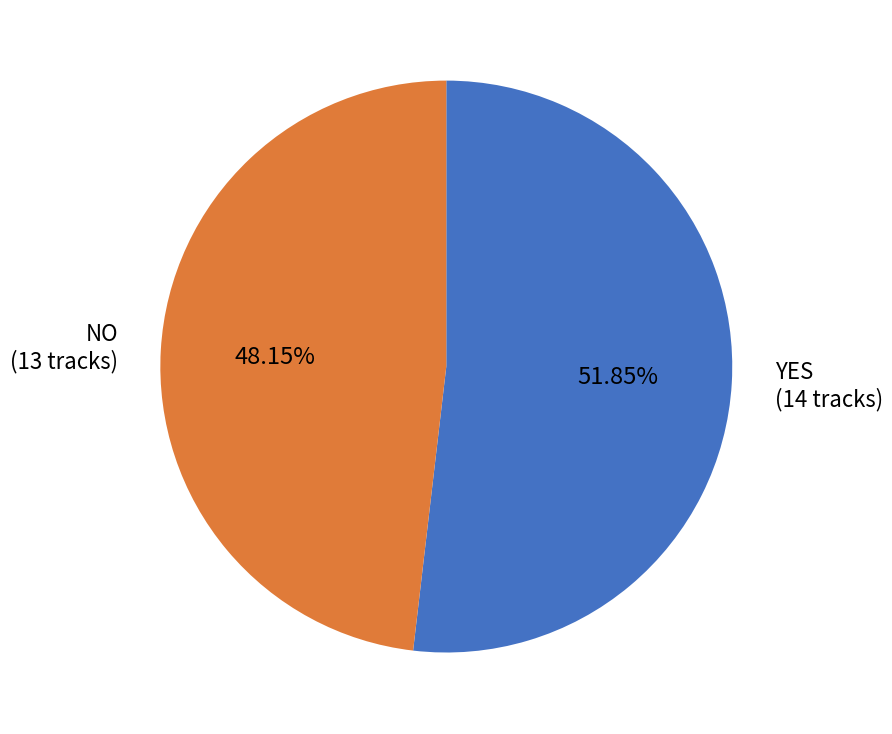

Combined, do YES (14 tracks) and NO (13 tracks) account for over 50%?

Yes